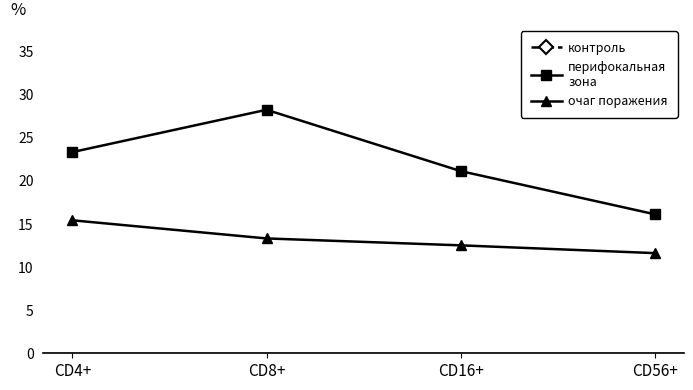

At which category is the sum across all series the highest?

CD8+